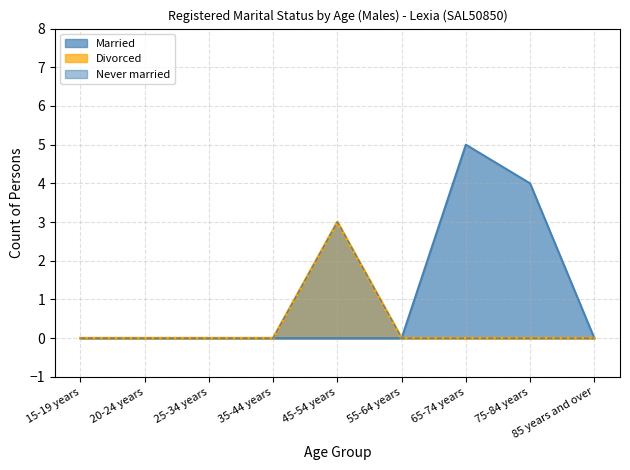

What position from the left is 25-34 years?

3